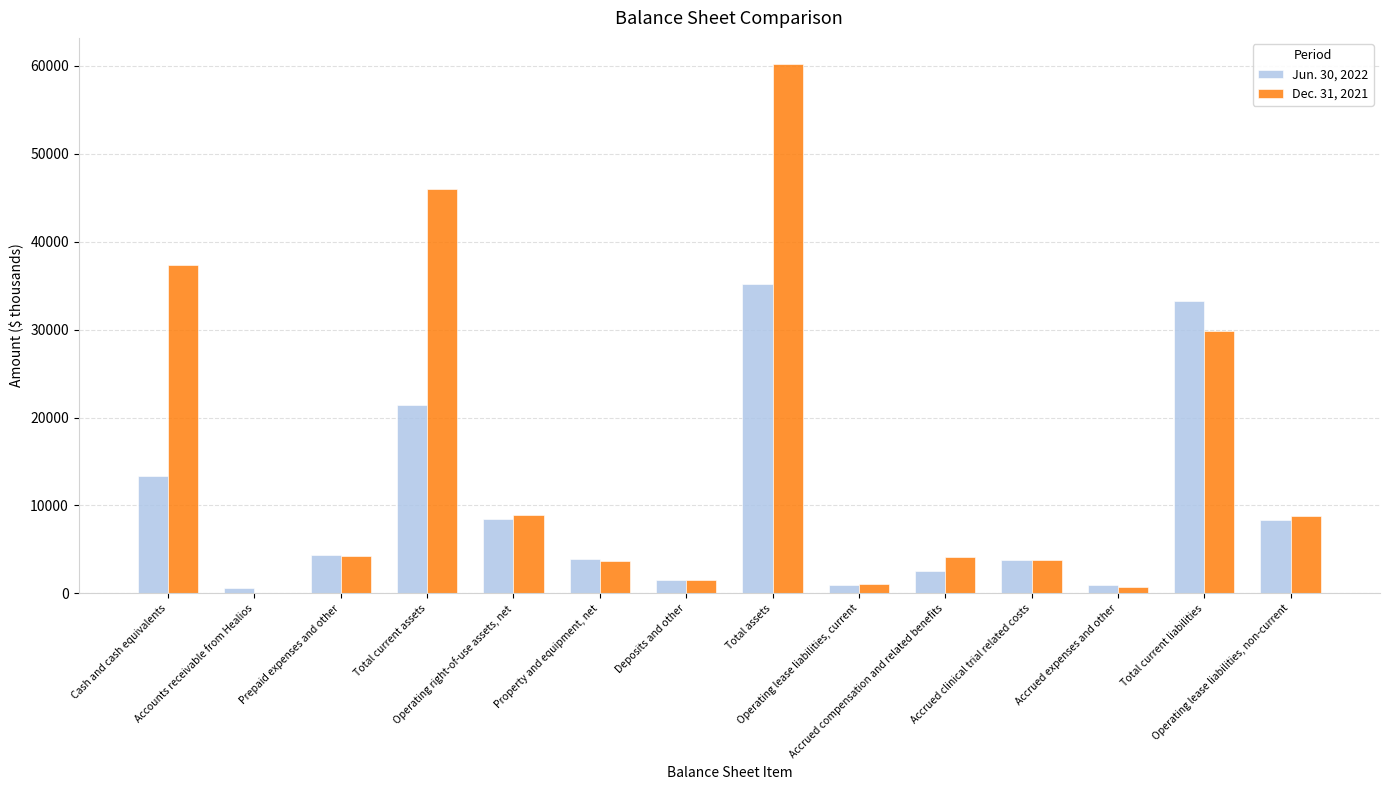

What is the sum of all Dec. 31, 2021 values?

210218